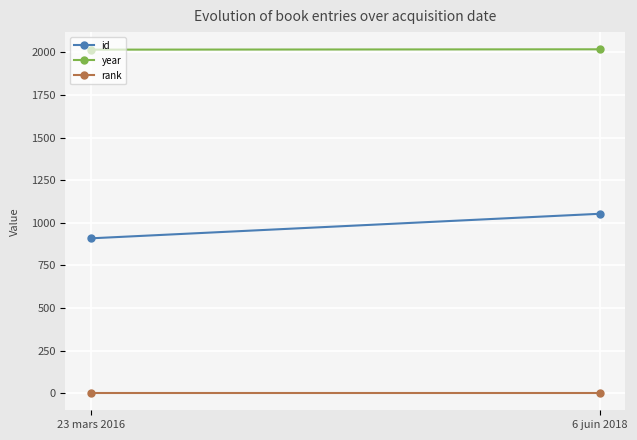

Is this an area chart (filled region under the line)?

No